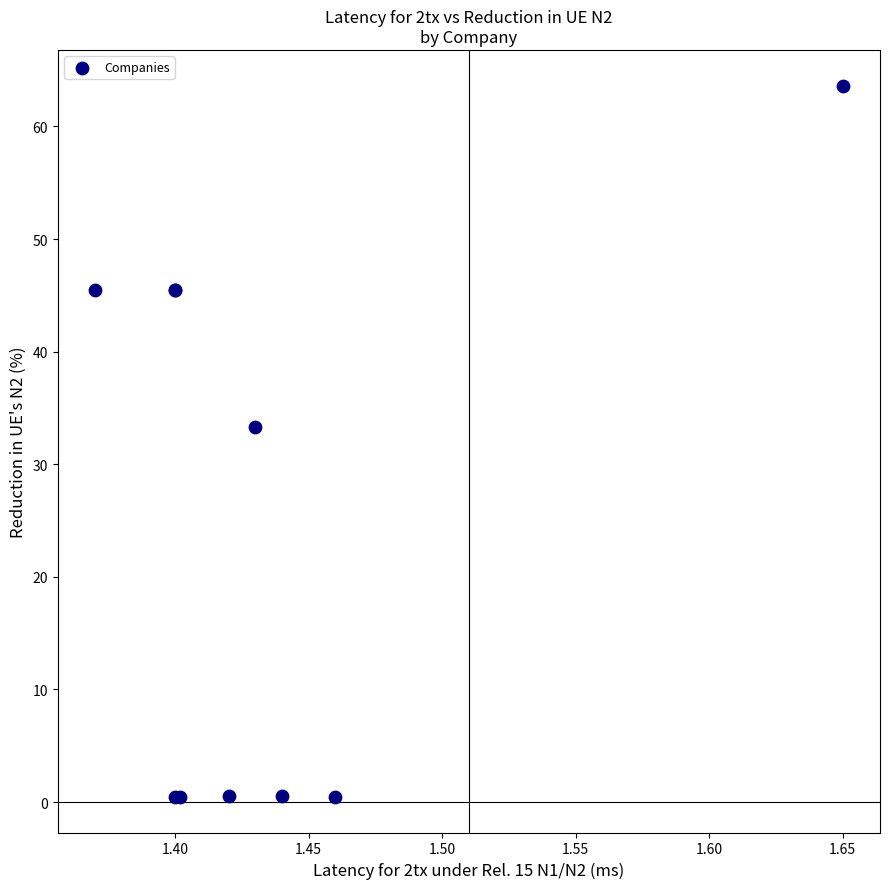

What Y value in the scatter plot is closest to 32?

33.3